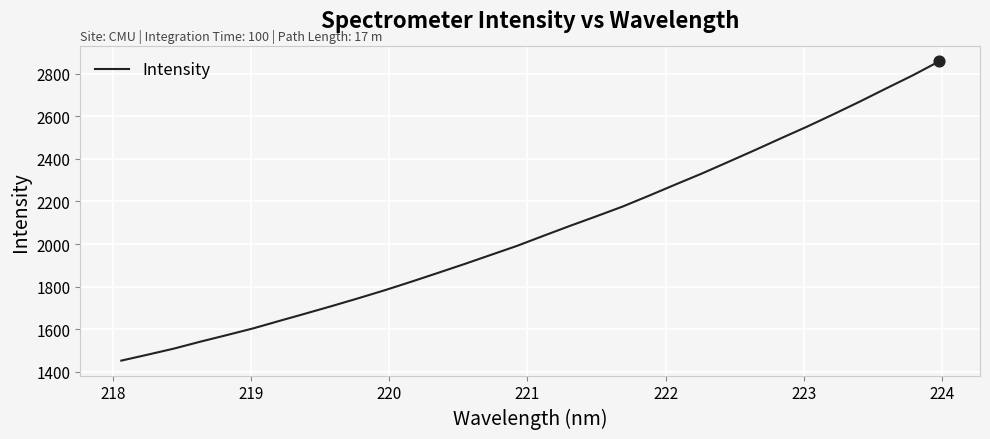

What is the minimum value shown in the chart?

1452.3